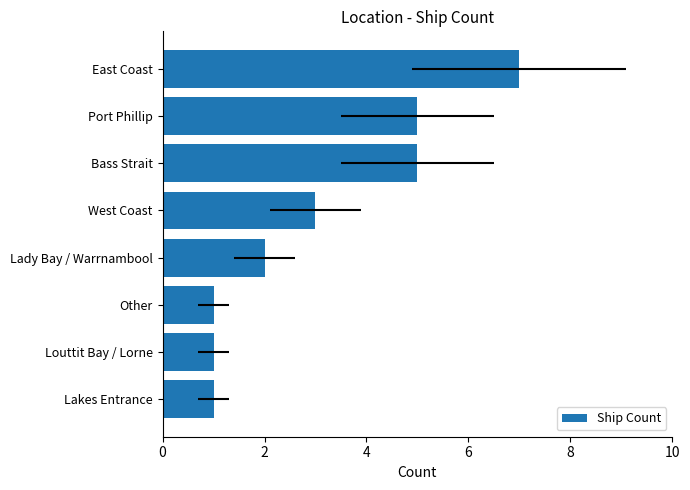

Which has a higher value, Bass Strait or Other?

Bass Strait